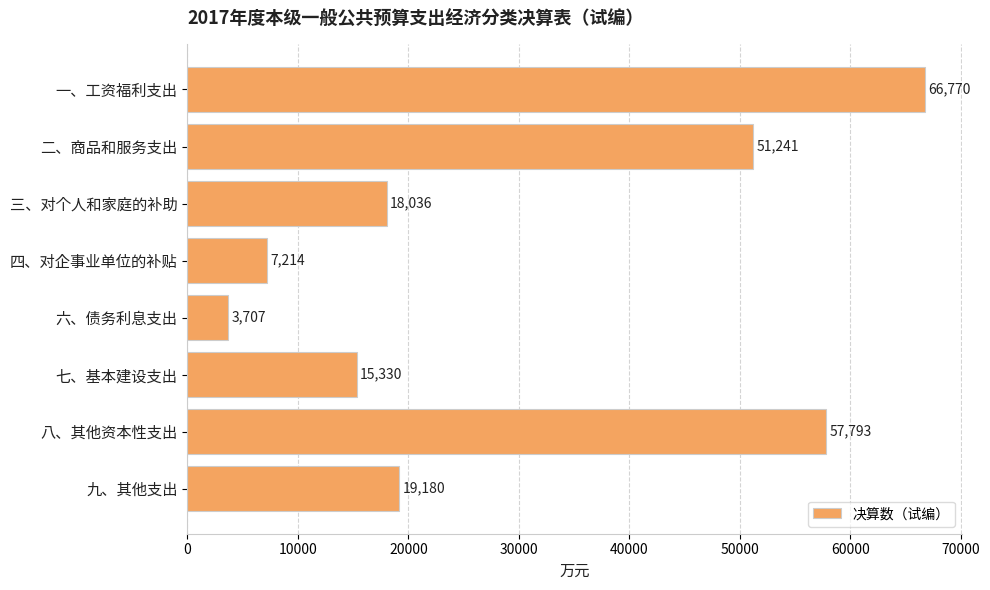

List the labels in order of value, smallest first.

六、债务利息支出, 四、对企事业单位的补贴, 七、基本建设支出, 三、对个人和家庭的补助, 九、其他支出, 二、商品和服务支出, 八、其他资本性支出, 一、工资福利支出